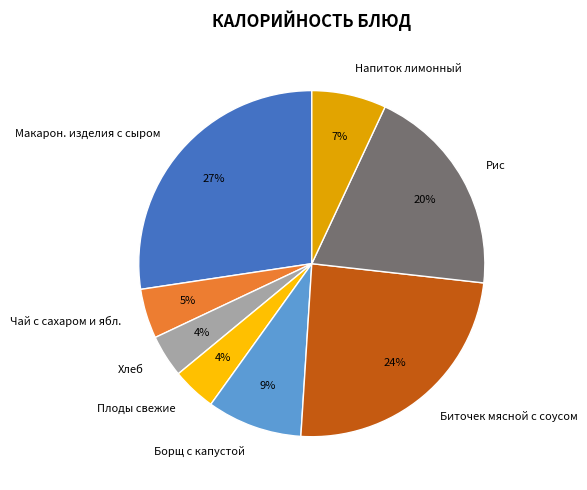

To the nearest percent, what is the difference between the Плоды свежие and Борщ с капустой slice percentages?

5%